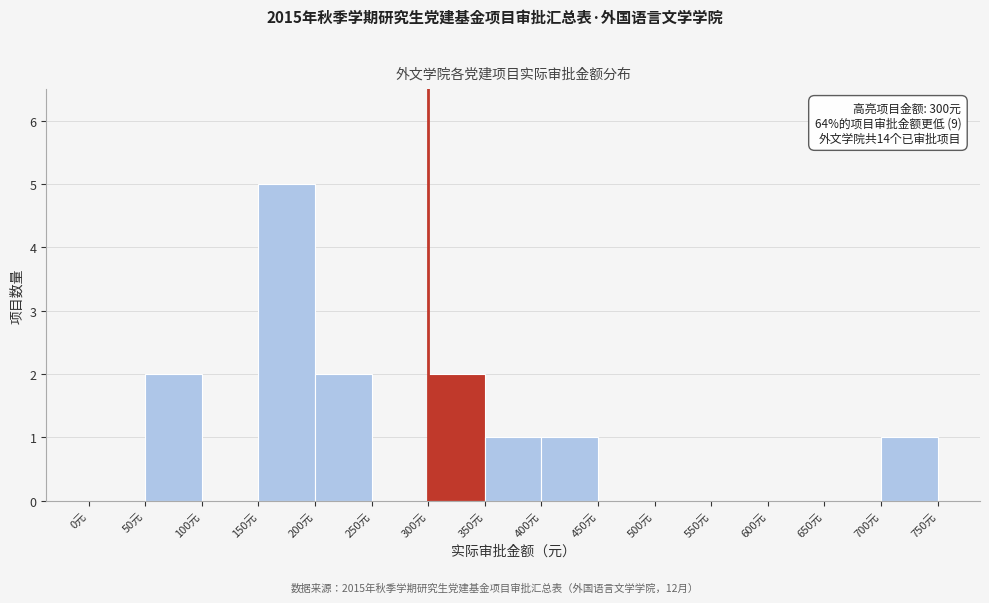

Over which range of the x-axis is the bar tallest?

150 to 200